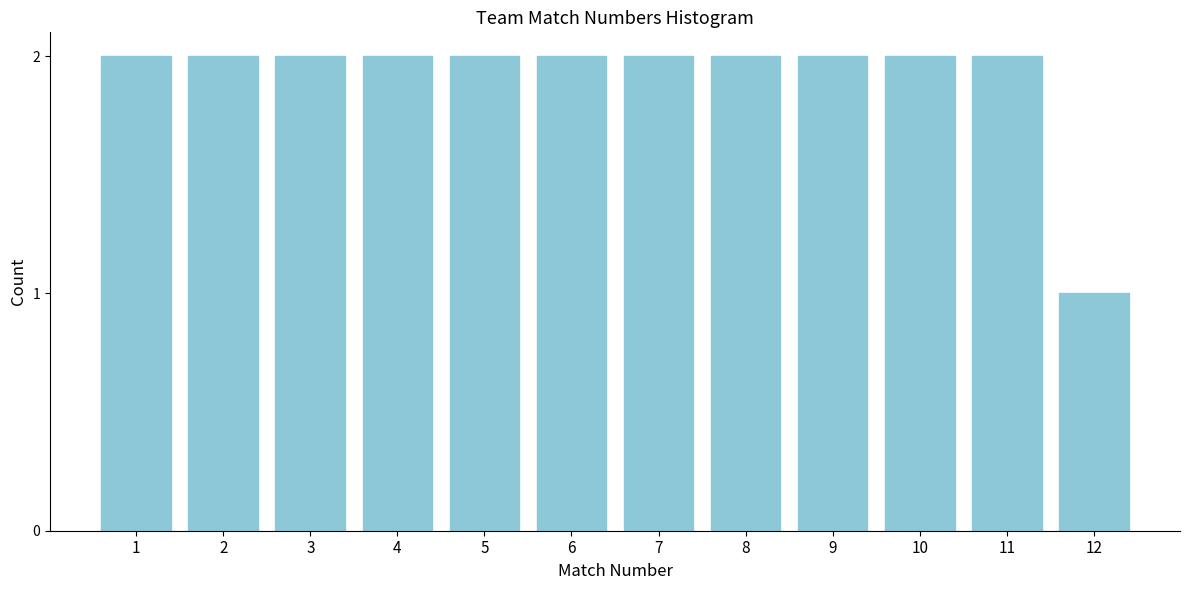

Reading right to left, transcribe all the data shown in this chart.

12=1	11=2	10=2	9=2	8=2	7=2	6=2	5=2	4=2	3=2	2=2	1=2